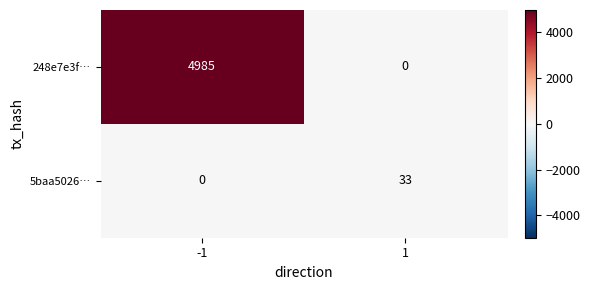

What is the difference between the highest and lowest values at 1?

33